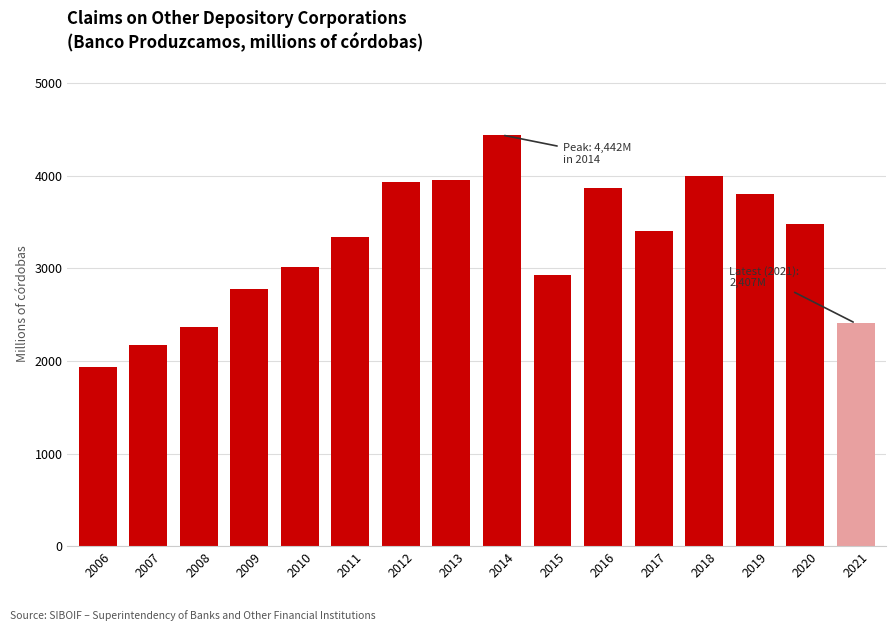

How many bars are there in total?

16